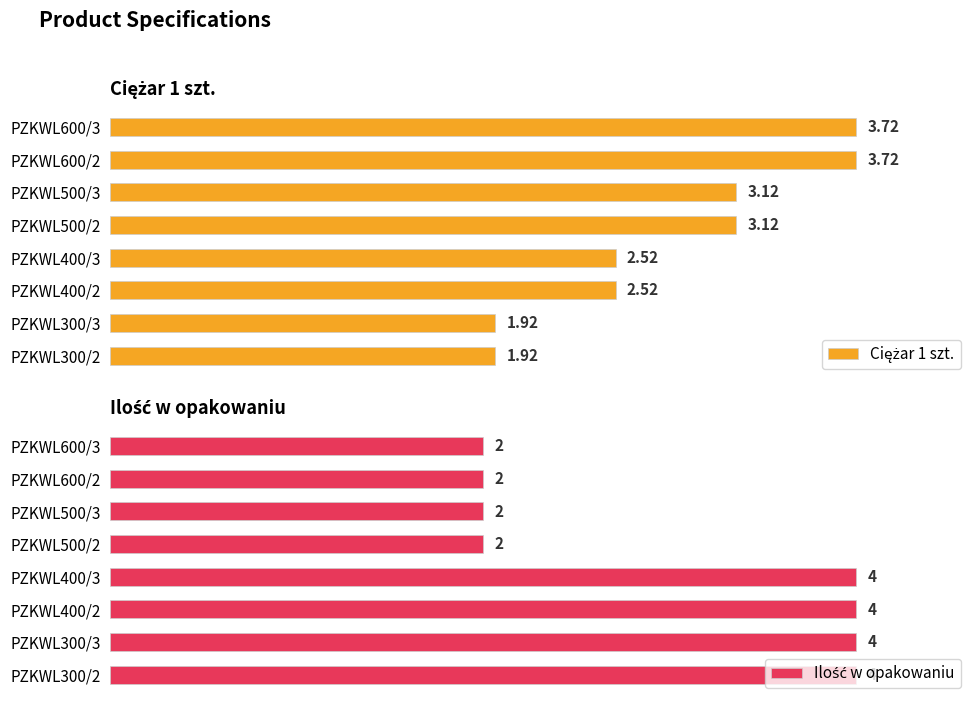

What is the lowest value of the Ciężar 1 szt. series?

51.6